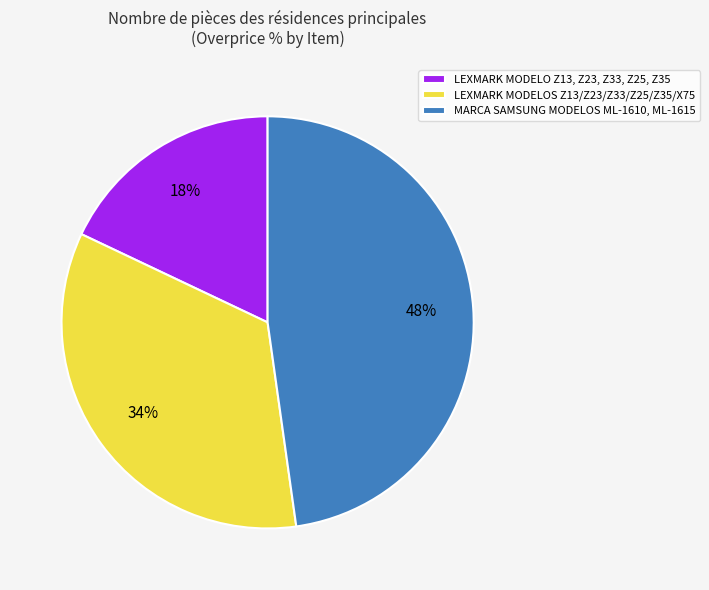

To the nearest percent, what is the combined percentage of LEXMARK MODELOS Z13/Z23/Z33/Z25/Z35/X75 and MARCA SAMSUNG MODELOS ML-1610, ML-1615?

82%